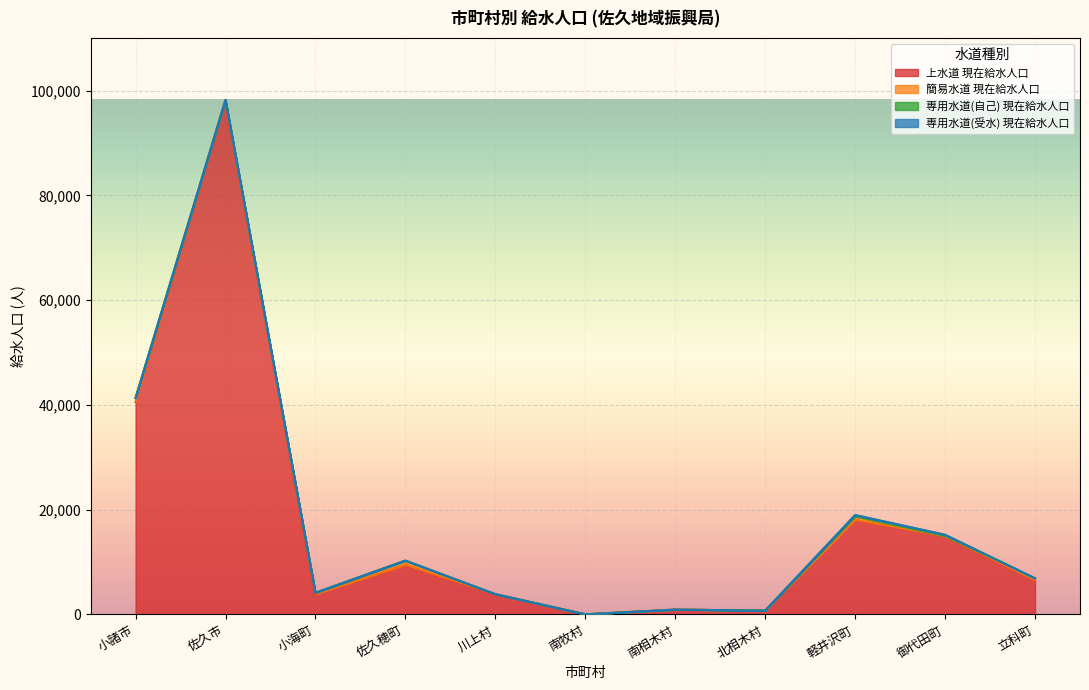

Which series has the largest total across all categories?

上水道 現在給水人口